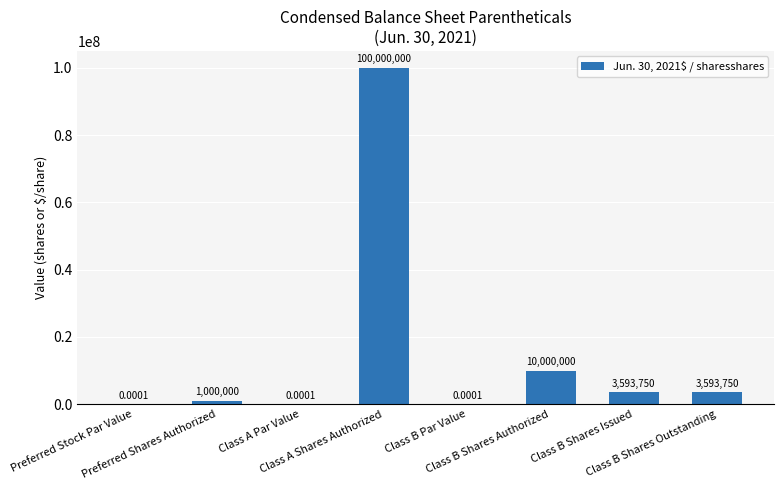

The chart shows a value of 5900306.6 at Class B Shares Authorized. True or false?

False